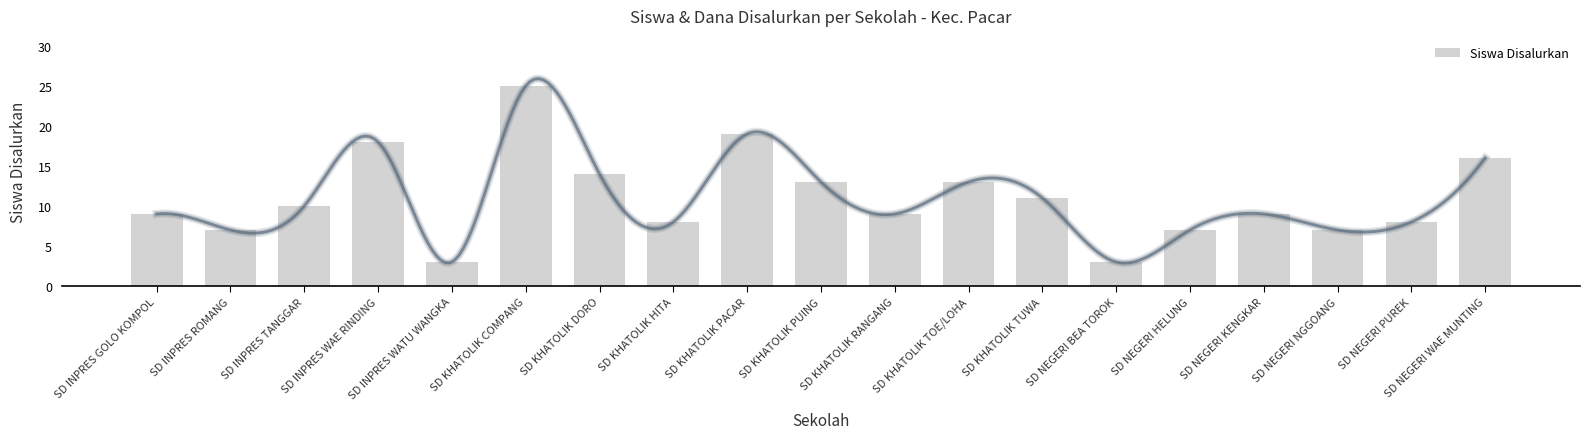

Rank the categories by value from highest to lowest.

SD KHATOLIK COMPANG, SD KHATOLIK PACAR, SD INPRES WAE RINDING, SD NEGERI WAE MUNTING, SD KHATOLIK DORO, SD KHATOLIK PUING, SD KHATOLIK TOE/LOHA, SD KHATOLIK TUWA, SD INPRES TANGGAR, SD INPRES GOLO KOMPOL, SD KHATOLIK RANGANG, SD NEGERI KENGKAR, SD KHATOLIK HITA, SD NEGERI PUREK, SD INPRES ROMANG, SD NEGERI HELUNG, SD NEGERI NGGOANG, SD INPRES WATU WANGKA, SD NEGERI BEA TOROK